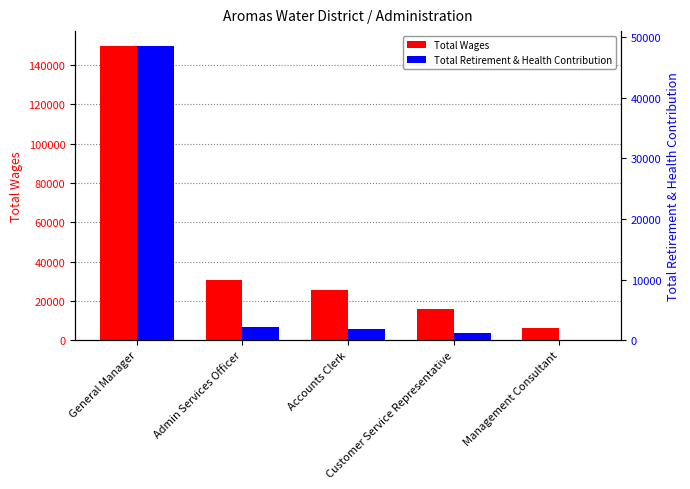

What is the label of the 2nd bar from the right?

Customer Service Representative